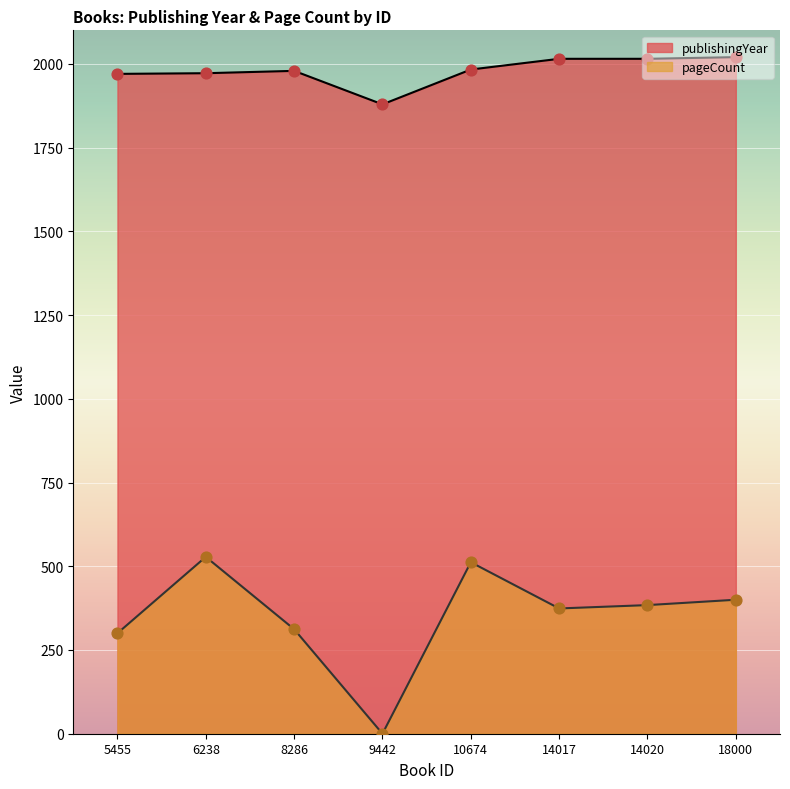

At how many categories does at least one series exceed 908?

8